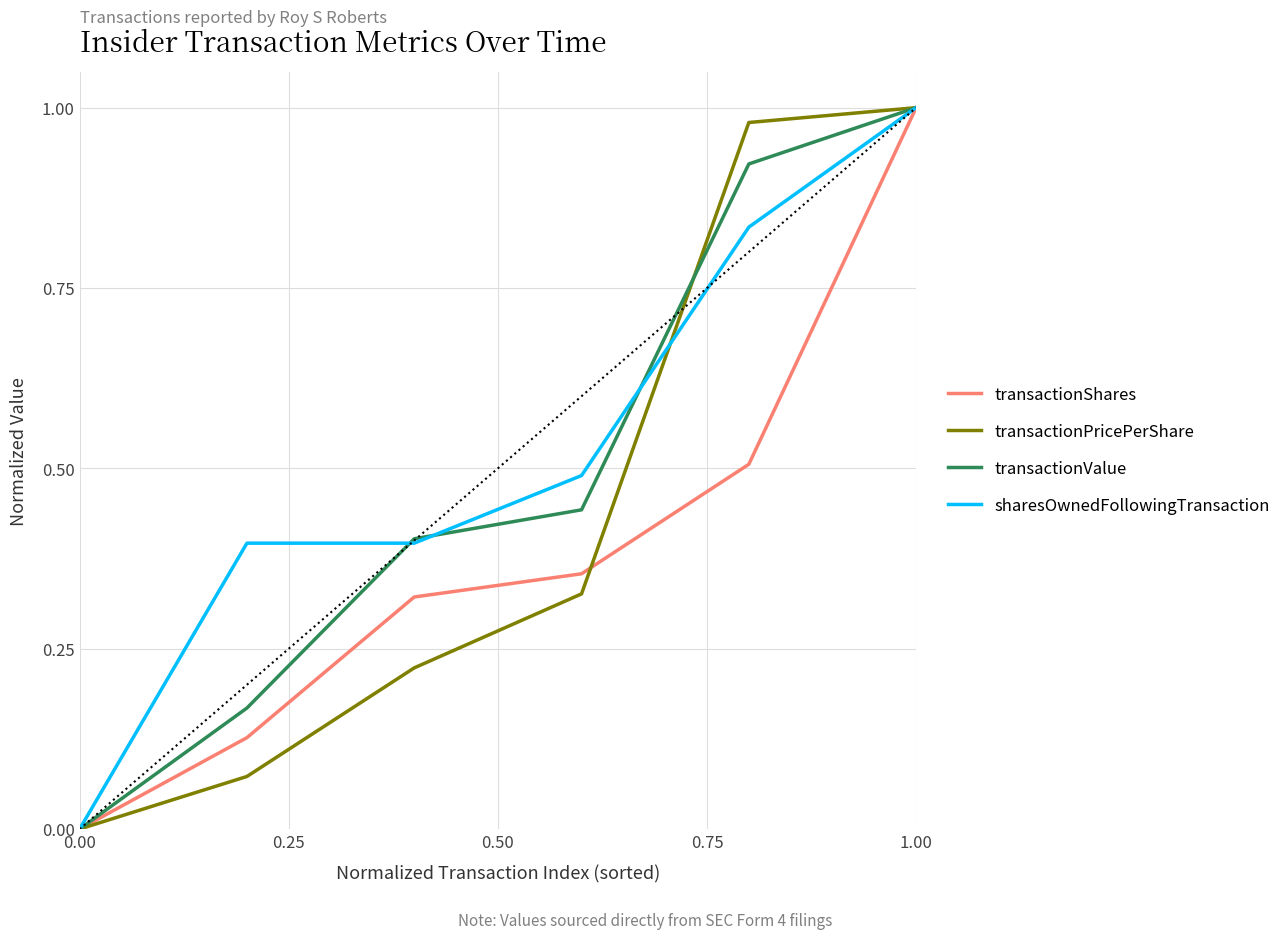

List the series in order of their overall mean, lowest first.

transactionShares, transactionPricePerShare, transactionValue, sharesOwnedFollowingTransaction